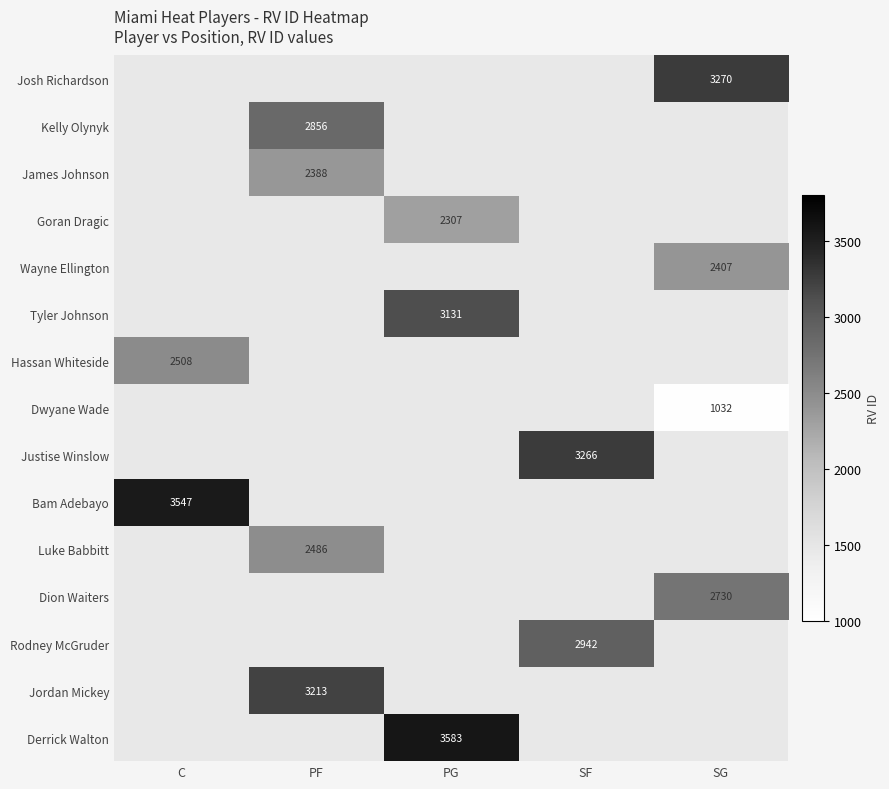

How many distinct data groups are displayed?

15